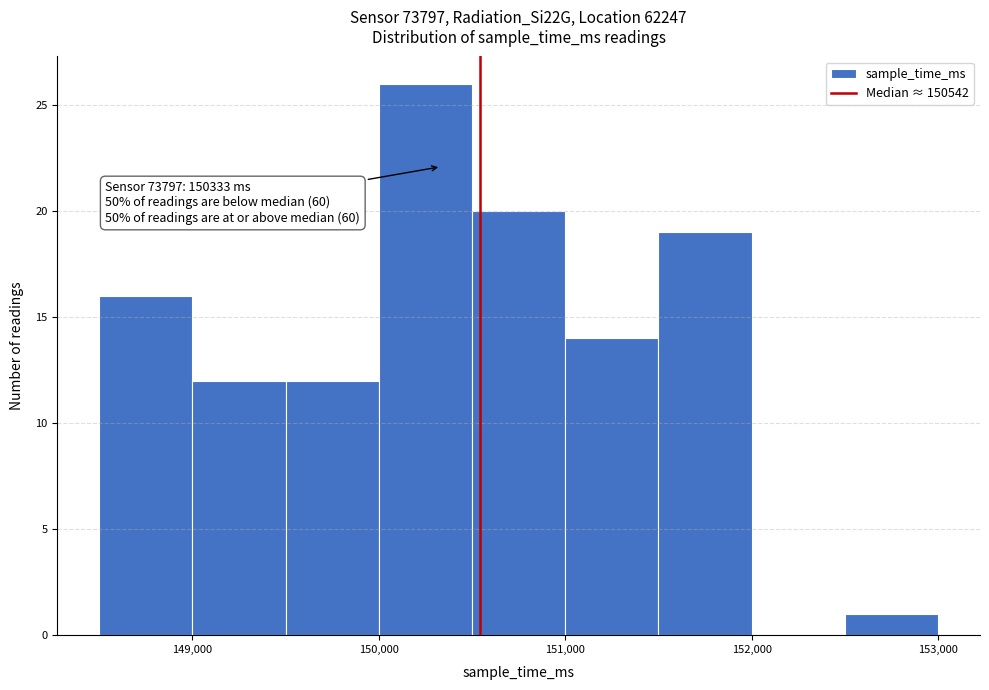

Which range on the x-axis has the tallest bar?

150000 to 150500